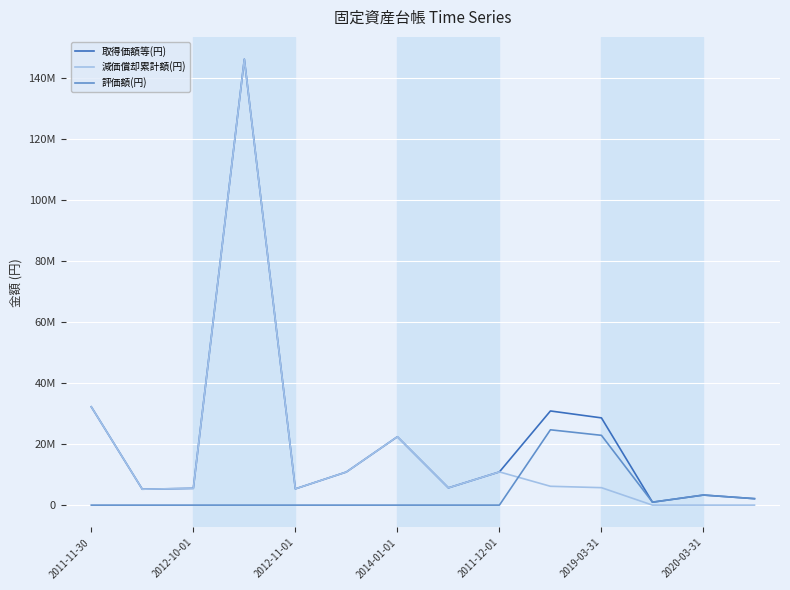

Does the chart have visible grid lines?

Yes